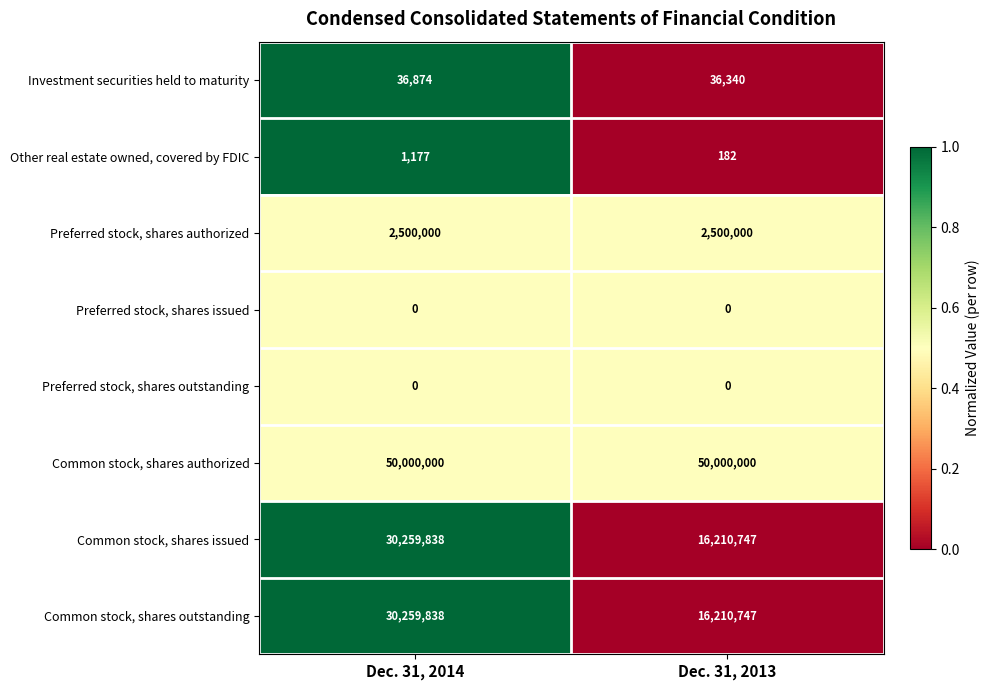

Reading right to left, transcribe all the data shown in this chart.

Investment securities held to maturity: Dec. 31, 2013=36340	Dec. 31, 2014=36874
Other real estate owned, covered by FDIC: Dec. 31, 2013=182	Dec. 31, 2014=1177
Preferred stock, shares authorized: Dec. 31, 2013=2500000	Dec. 31, 2014=2500000
Preferred stock, shares issued: Dec. 31, 2013=0	Dec. 31, 2014=0
Preferred stock, shares outstanding: Dec. 31, 2013=0	Dec. 31, 2014=0
Common stock, shares authorized: Dec. 31, 2013=50000000	Dec. 31, 2014=50000000
Common stock, shares issued: Dec. 31, 2013=16210747	Dec. 31, 2014=30259838
Common stock, shares outstanding: Dec. 31, 2013=16210747	Dec. 31, 2014=30259838